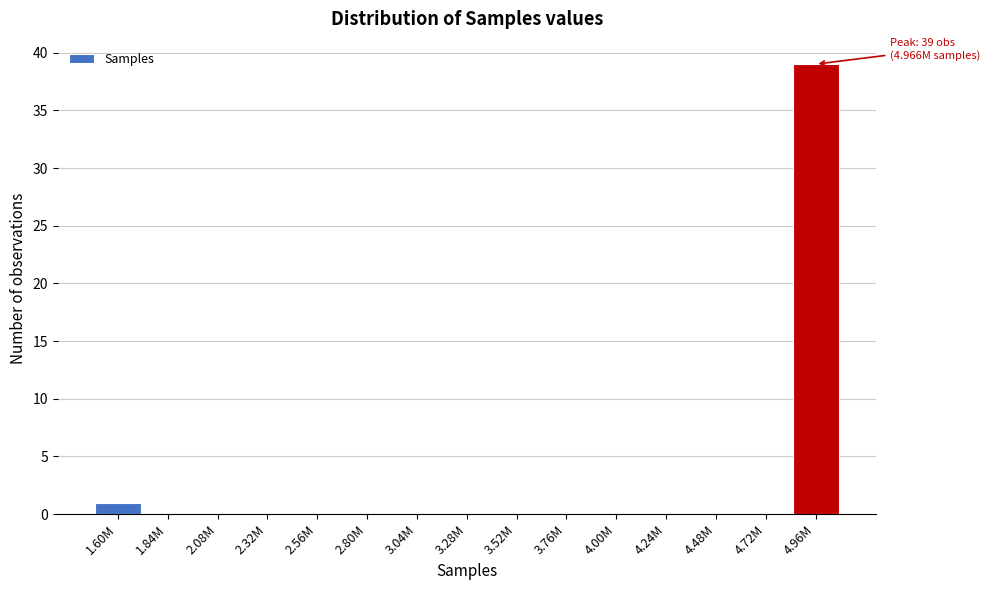

Reading right to left, list all the values displayed in this chart.

4.96M=39	4.72M=0	4.48M=0	4.24M=0	4.00M=0	3.76M=0	3.52M=0	3.28M=0	3.04M=0	2.80M=0	2.56M=0	2.32M=0	2.08M=0	1.84M=0	1.60M=1